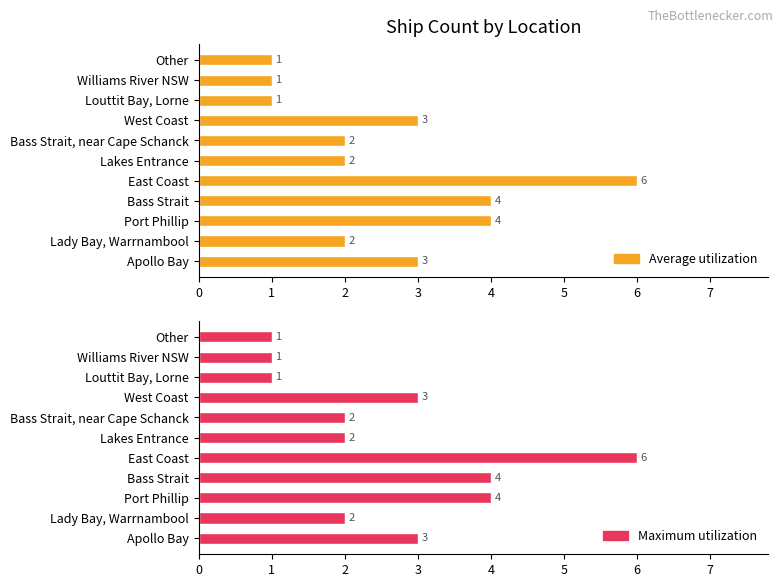

What is the difference between the maximum and minimum values in the Maximum utilization series?

5